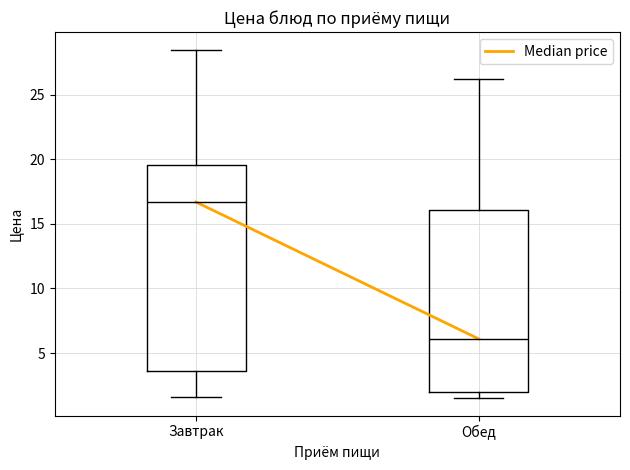

Comparing the boxes themselves (not the whiskers), which one is the tallest?

Завтрак